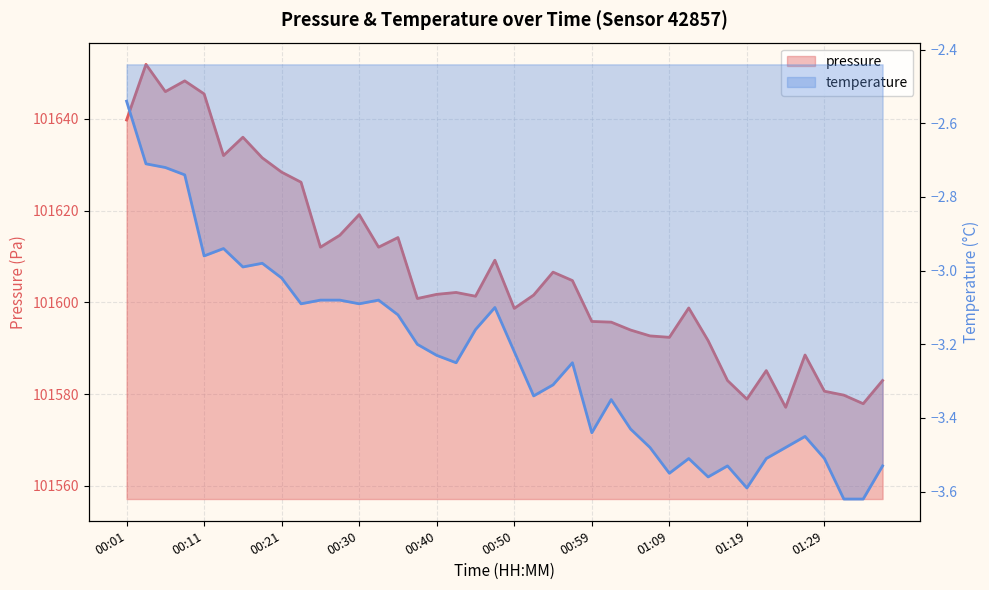

What is the difference between the second highest and minimum values?

71.1